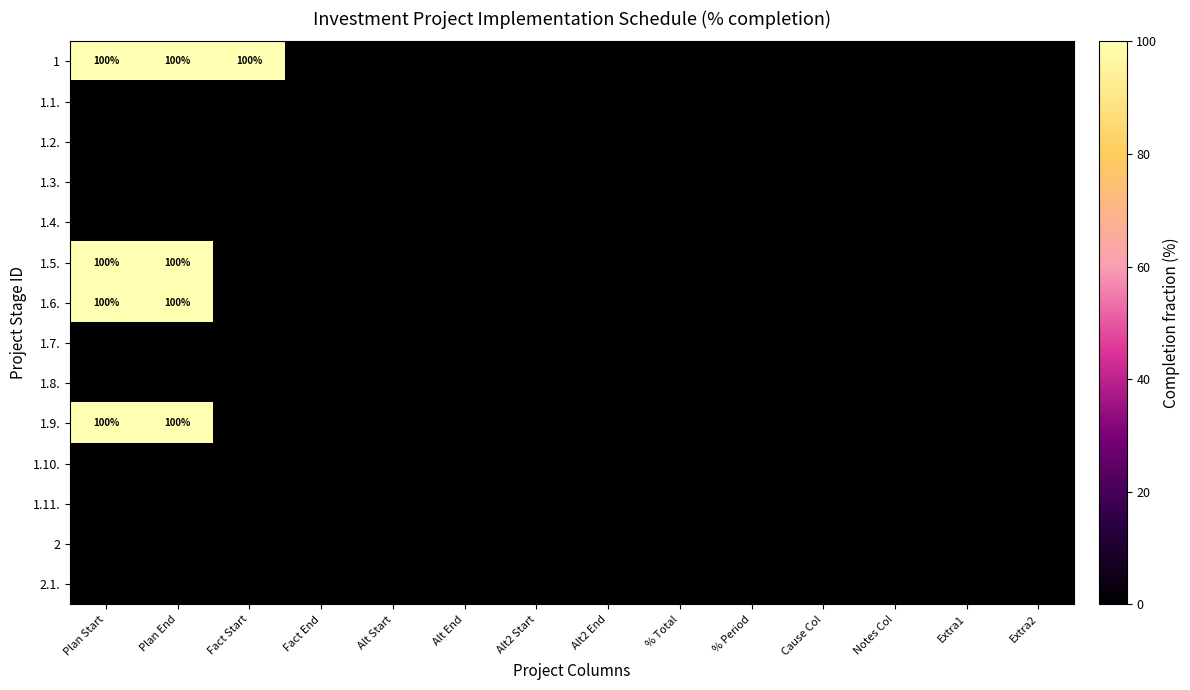

At how many categories does at least one series exceed 70?

3